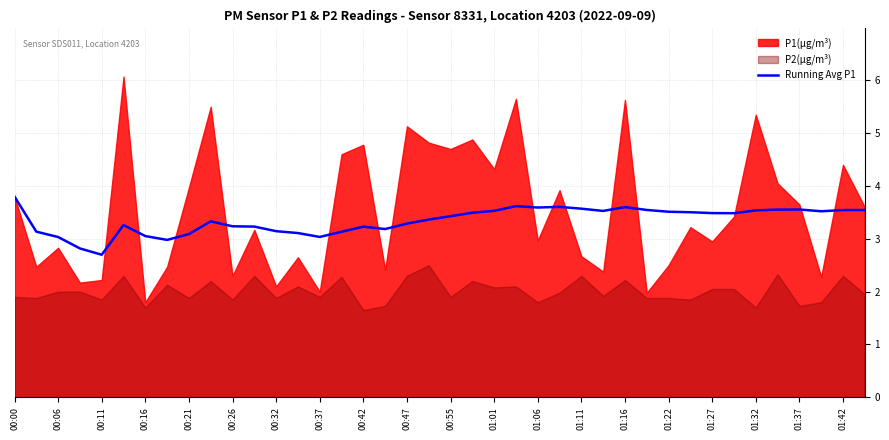

What is the minimum value for Running Avg P1?

2.7